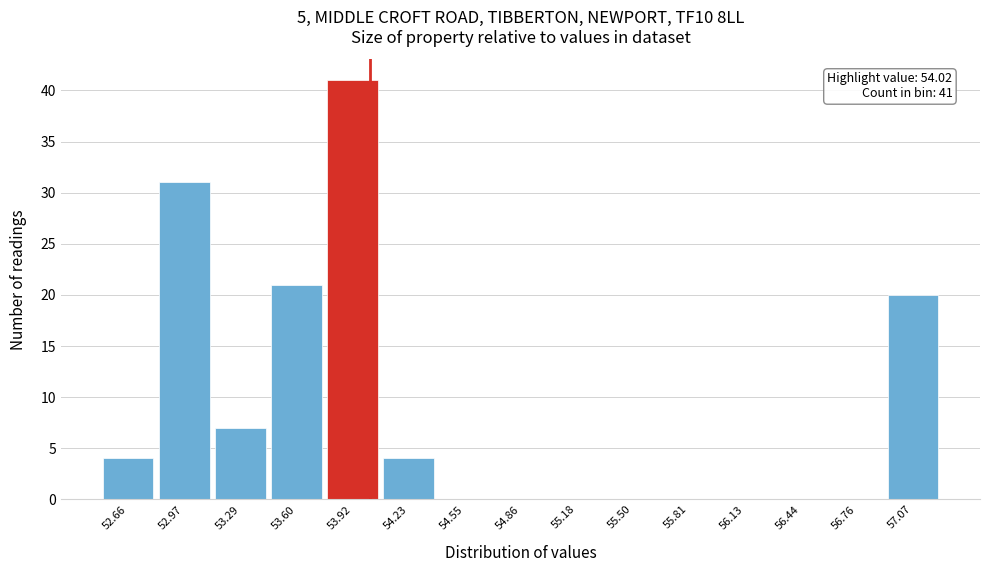

Which range on the x-axis has the tallest bar?

53.75 to 54.10